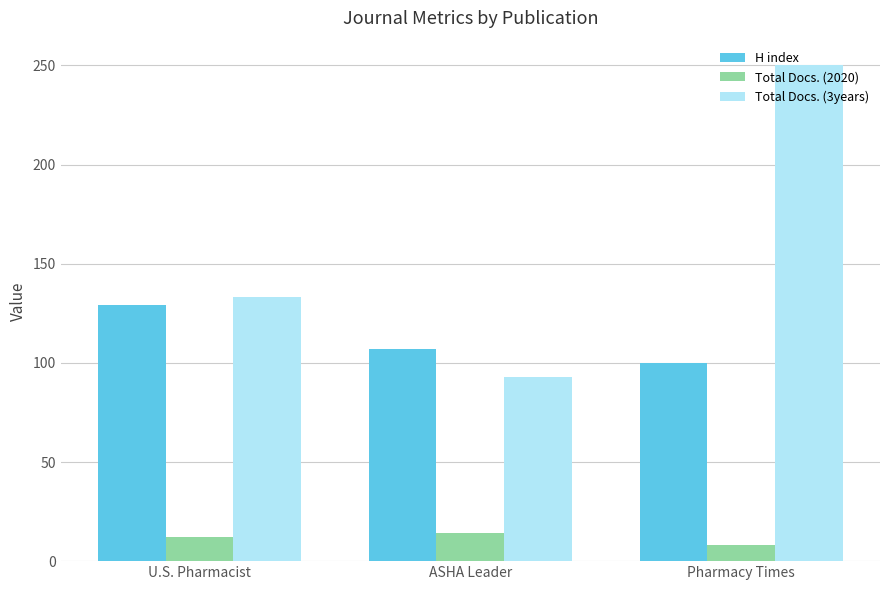

What are all the series names shown in the legend?

H index, Total Docs. (2020), Total Docs. (3years)